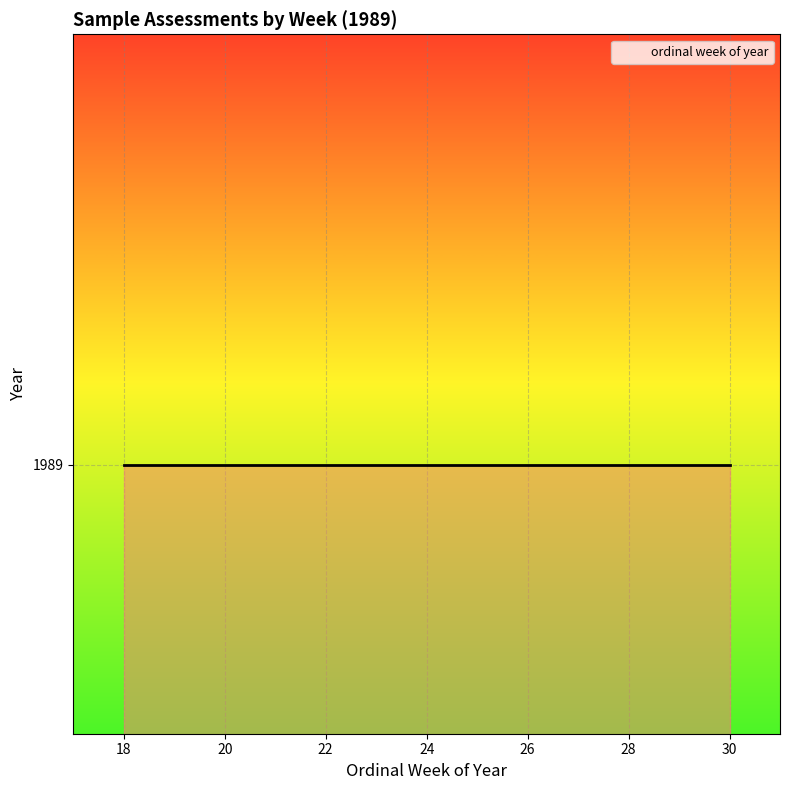

What is the difference between the second highest and minimum values?

11